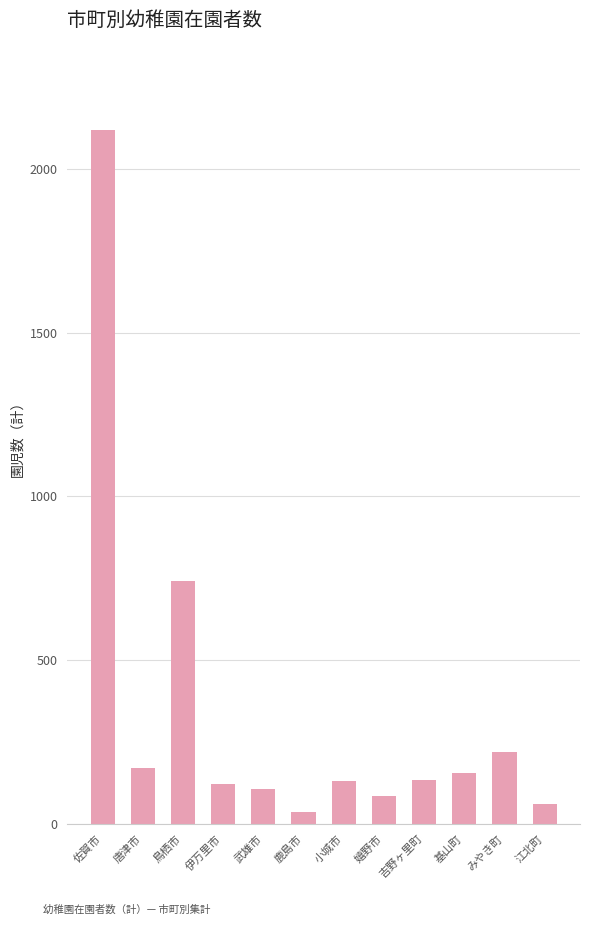

The chart shows a value of 209 at 小城市. True or false?

False